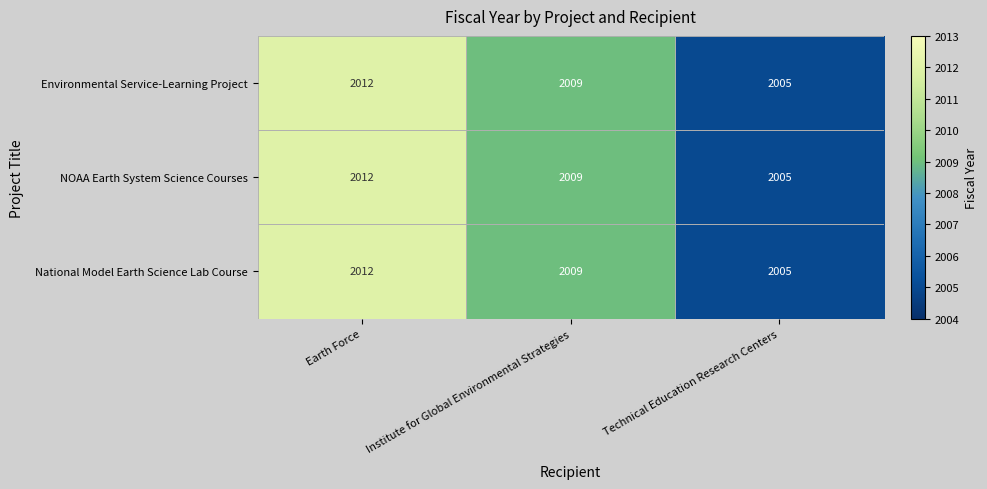

At which category is the sum across all series the highest?

Earth Force